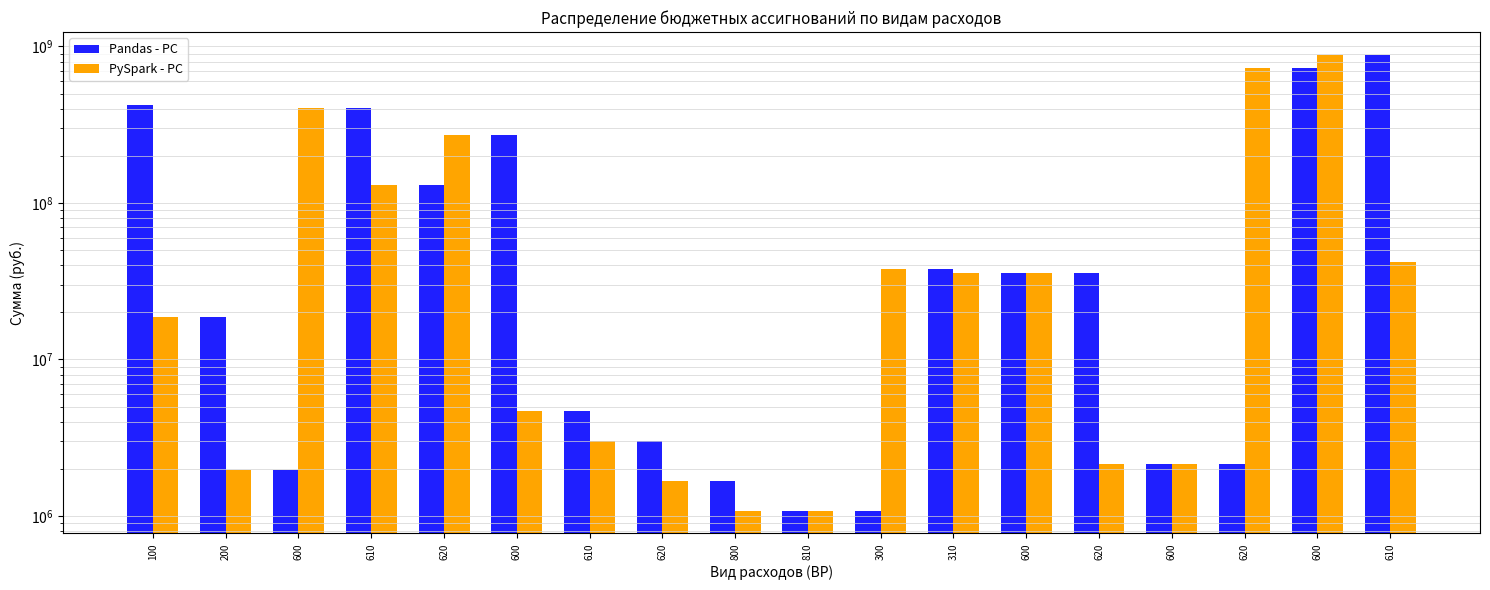

What is the value of the Pandas - PC bar at the 9th from the left?

1665400